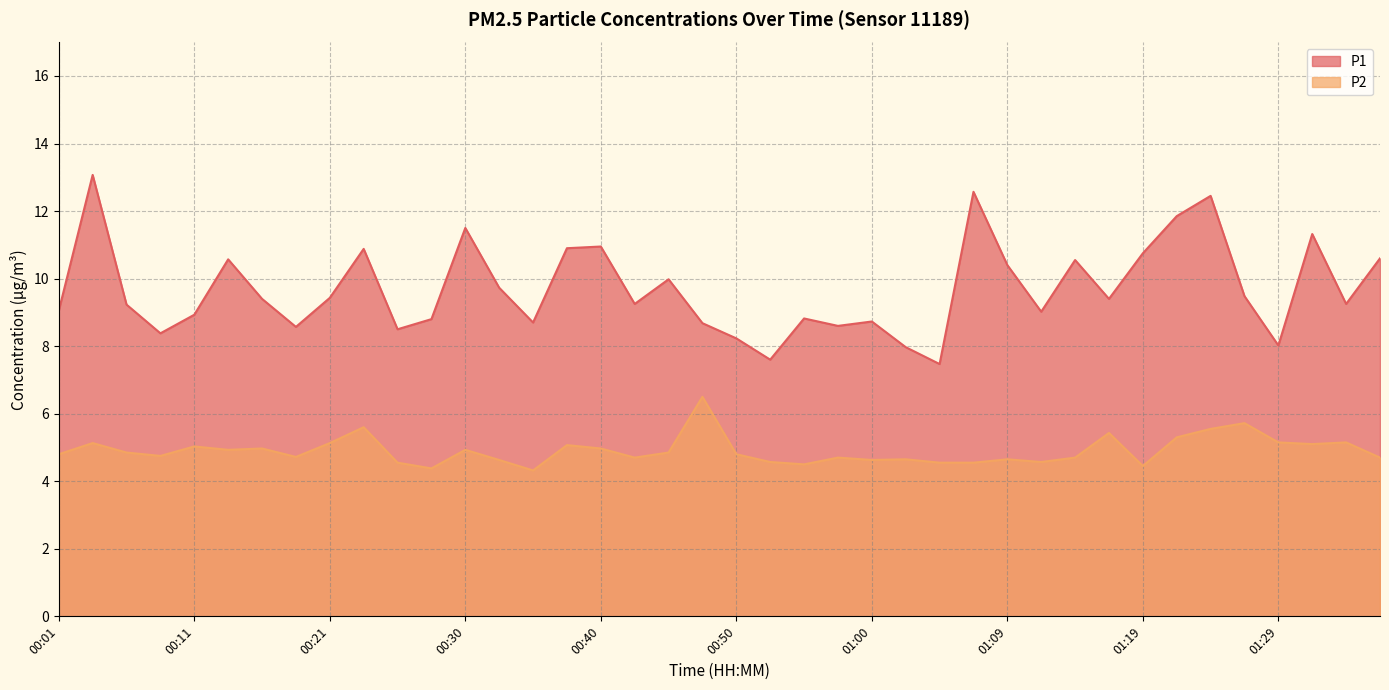

Reading right to left, list all the values displayed in this chart.

P1: 01:36=10.6	01:34=9.2	01:31=11.3	01:29=8.0	01:26=9.5	01:24=12.4	01:22=11.8	01:19=10.8	01:17=9.4	01:14=10.6	01:12=9.0	01:09=10.4	01:07=12.6	01:04=7.5	01:02=8.0	01:00=8.7	00:57=8.6	00:55=8.8	00:52=7.6	00:50=8.2	00:47=8.7	00:45=10.0	00:42=9.2	00:40=10.9	00:38=10.9	00:35=8.7	00:33=9.7	00:30=11.5	00:28=8.8	00:25=8.5	00:23=10.9	00:21=9.4	00:18=8.6	00:16=9.4	00:13=10.6	00:11=8.9	00:08=8.4	00:06=9.2	00:03=13.1	00:01=9.1
P2: 01:36=4.7	01:34=5.2	01:31=5.1	01:29=5.2	01:26=5.7	01:24=5.5	01:22=5.3	01:19=4.5	01:17=5.4	01:14=4.7	01:12=4.6	01:09=4.7	01:07=4.5	01:04=4.5	01:02=4.7	01:00=4.6	00:57=4.7	00:55=4.5	00:52=4.6	00:50=4.8	00:47=6.5	00:45=4.8	00:42=4.7	00:40=5.0	00:38=5.1	00:35=4.3	00:33=4.6	00:30=4.9	00:28=4.4	00:25=4.5	00:23=5.6	00:21=5.1	00:18=4.7	00:16=5.0	00:13=4.9	00:11=5.0	00:08=4.8	00:06=4.8	00:03=5.1	00:01=4.8